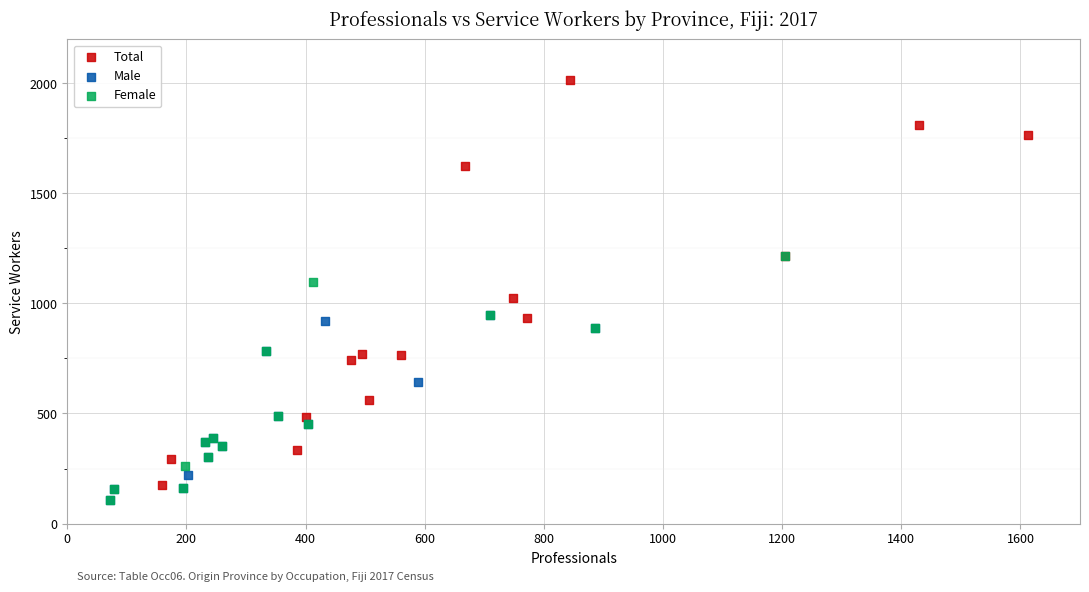

Which series has the largest Y range (max minus min)?

Total